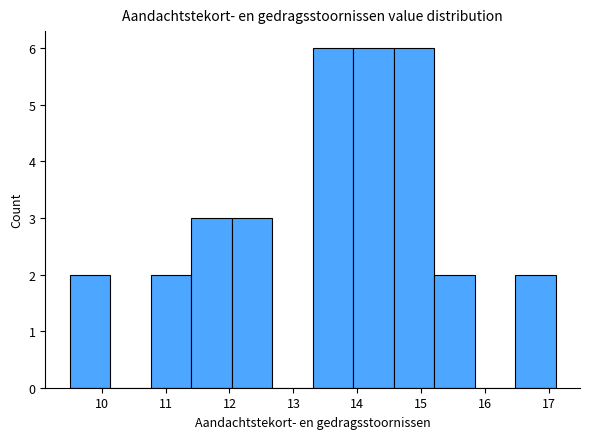

What is the height of the bar covering 13.3 to 13.9 on the x-axis? Neither the bar edges nor the heights are printed on the chart, so give them approximately, as read against the axes.

6